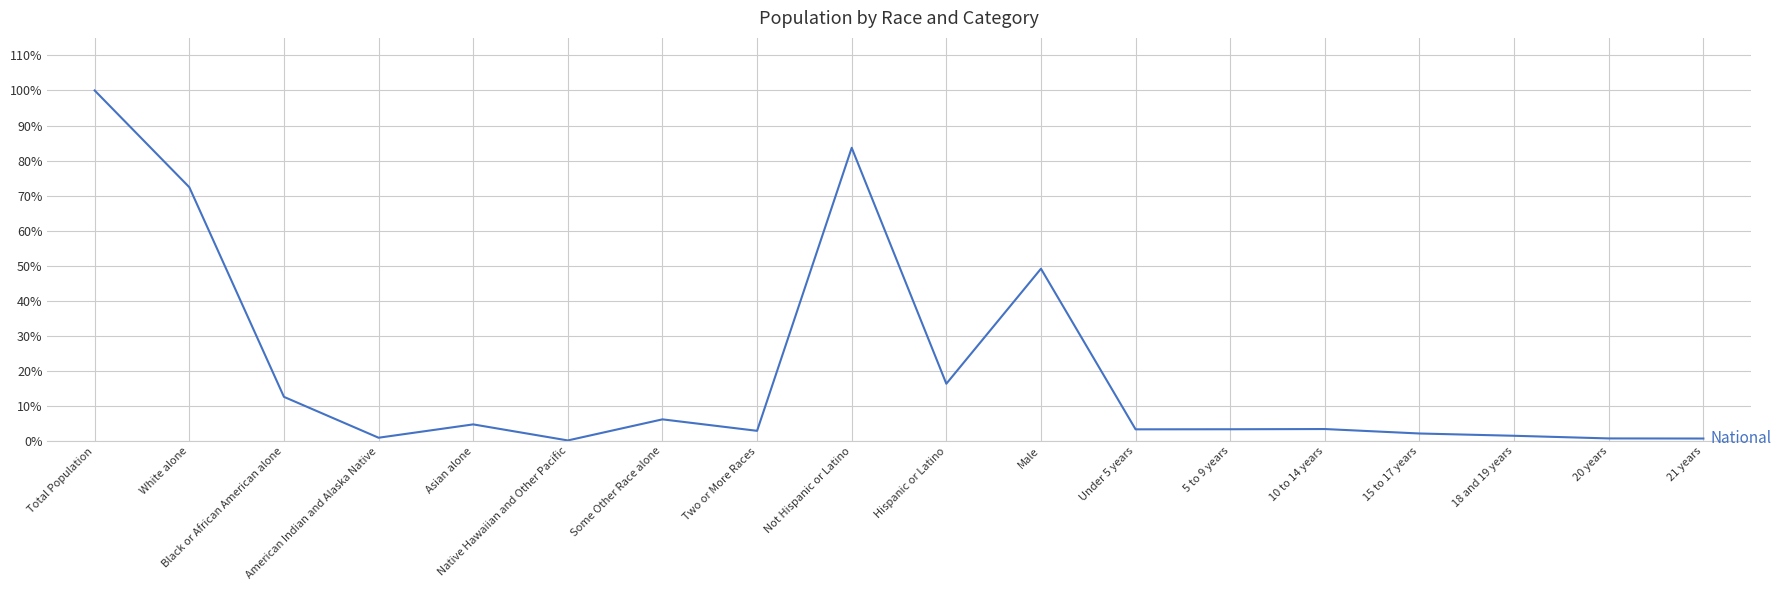

What position from the right is White alone?

17